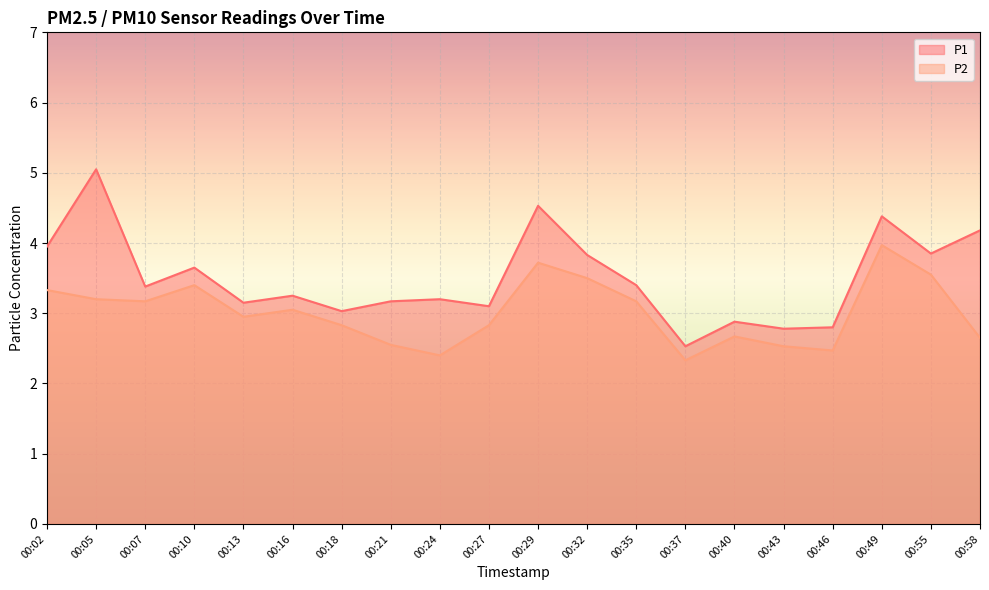

Reading left to right, transcribe all the data shown in this chart.

P1: 00:02=4.0	00:05=5.0	00:07=3.4	00:10=3.6	00:13=3.1	00:16=3.2	00:18=3.0	00:21=3.2	00:24=3.2	00:27=3.1	00:29=4.5	00:32=3.8	00:35=3.4	00:37=2.5	00:40=2.9	00:43=2.8	00:46=2.8	00:49=4.4	00:55=3.9	00:58=4.2
P2: 00:02=3.3	00:05=3.2	00:07=3.2	00:10=3.4	00:13=3.0	00:16=3.0	00:18=2.8	00:21=2.5	00:24=2.4	00:27=2.8	00:29=3.7	00:32=3.5	00:35=3.2	00:37=2.3	00:40=2.7	00:43=2.5	00:46=2.5	00:49=4.0	00:55=3.5	00:58=2.6